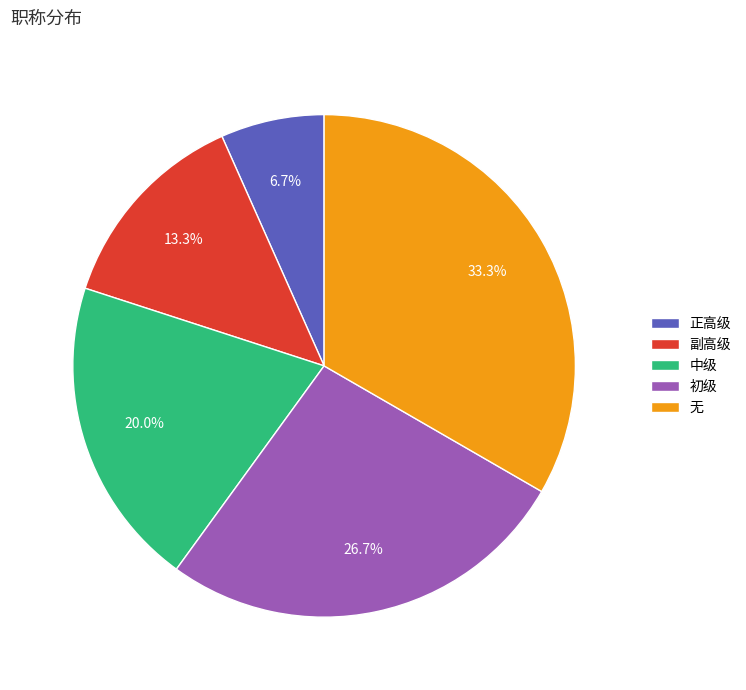

Does 无 account for over 50% of the chart?

No